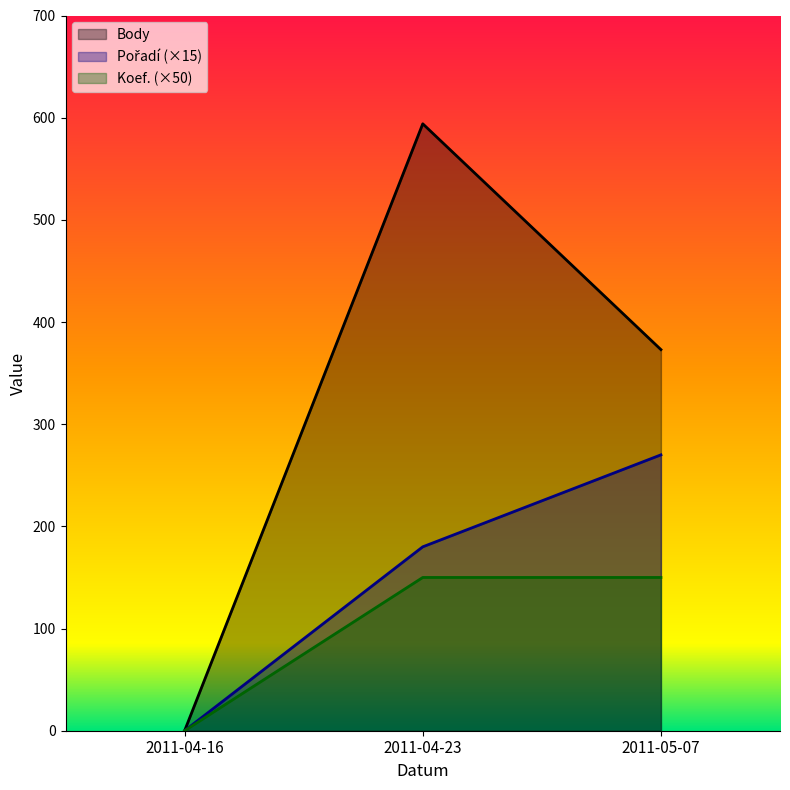

What is the label of the 1st point from the right?

2011-05-07